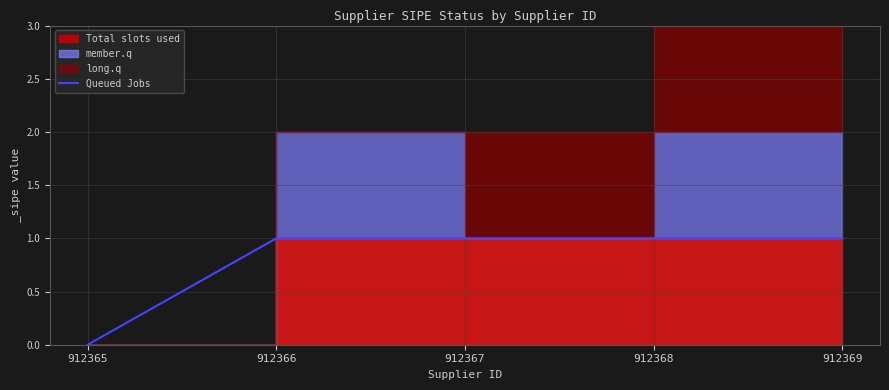

What is the change in value from 912365 to 912369?

+1